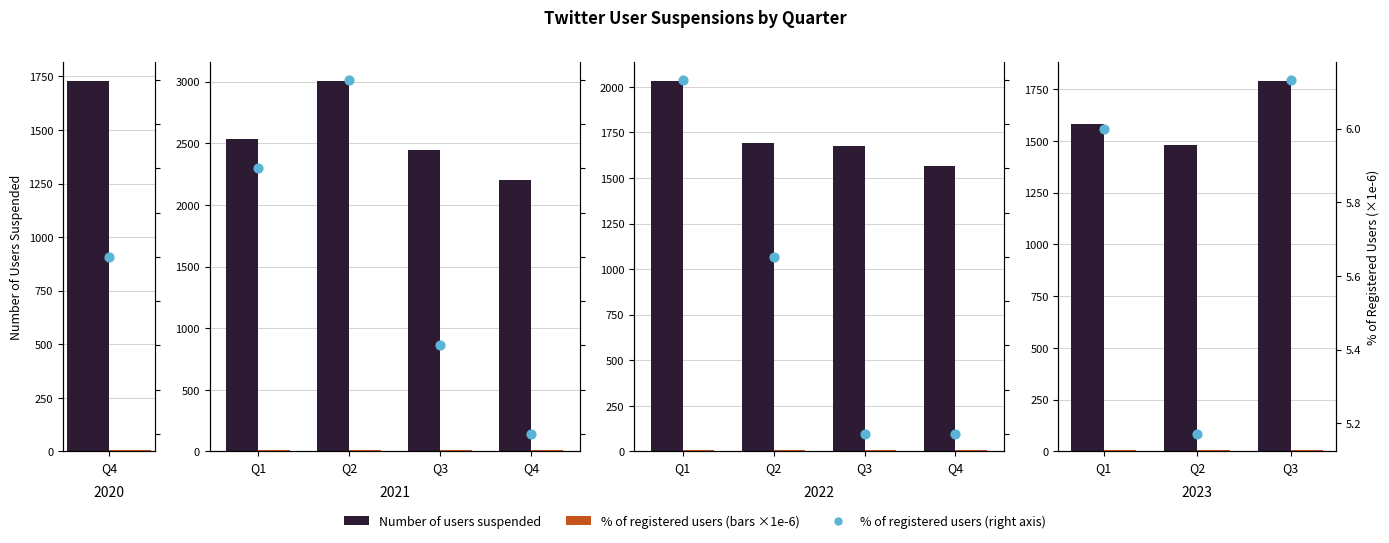

Which series has the widest spread of Y values?

Number of users suspended